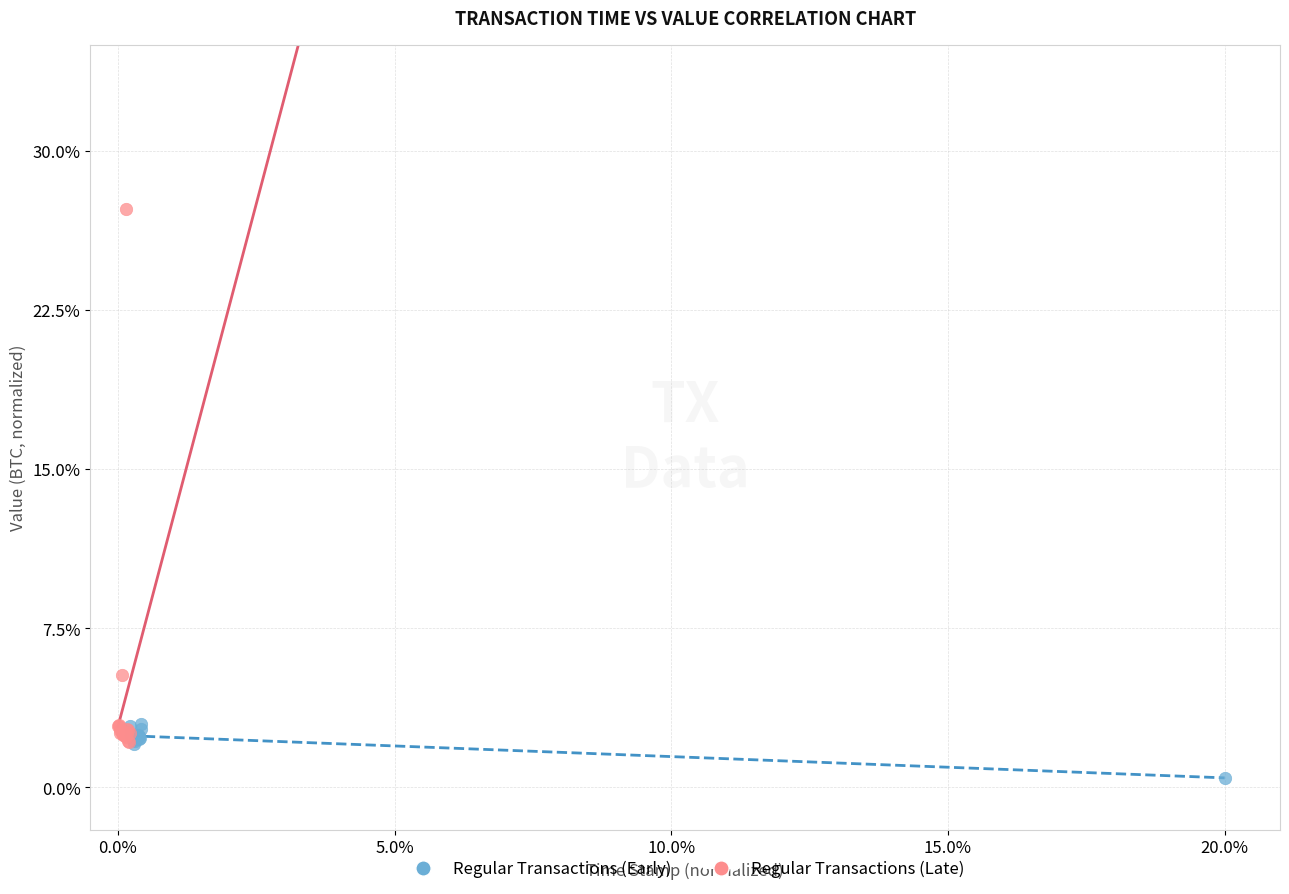

Which series has the largest Y range (max minus min)?

Regular Transactions (Late)